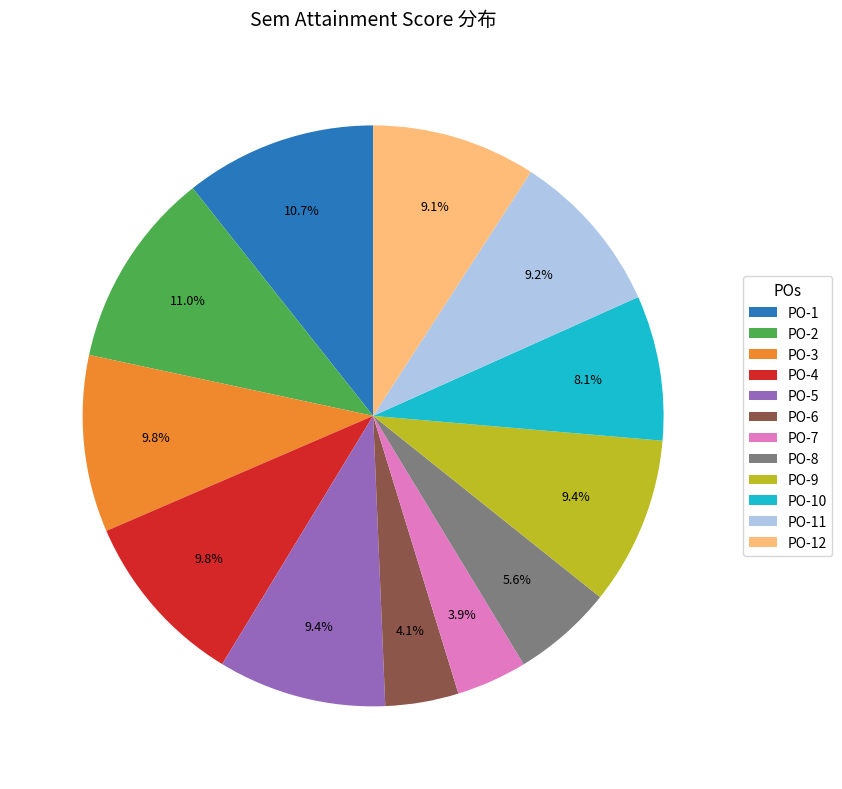

Is the sum of PO-2 and PO-11 greater than half?

No